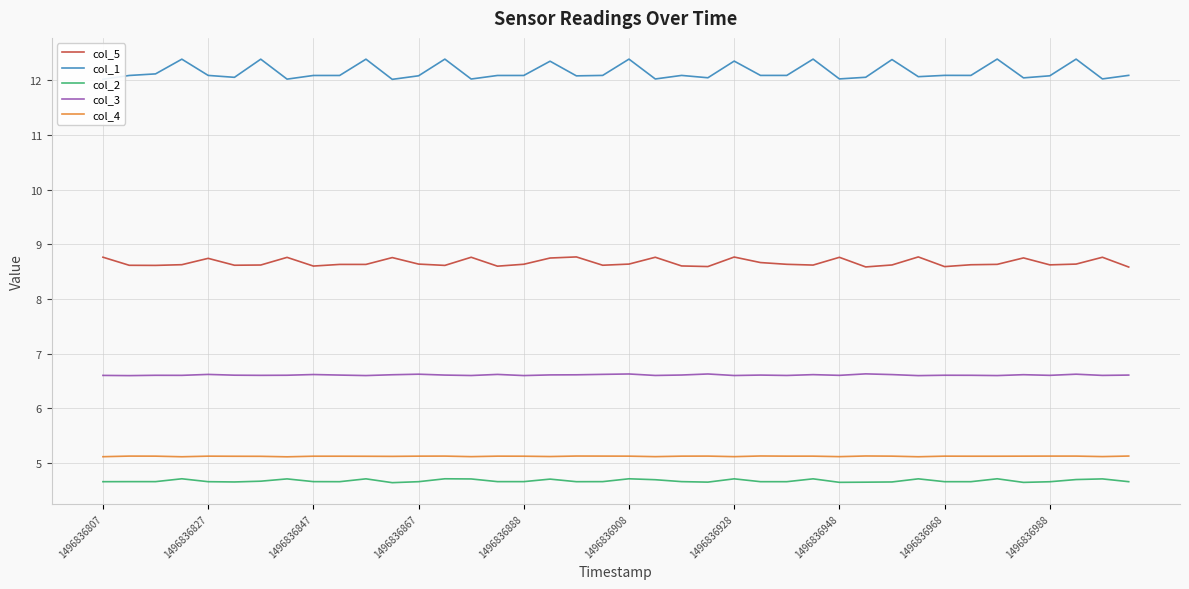

List the series in order of their peak value, lowest first.

col_2, col_4, col_3, col_5, col_1